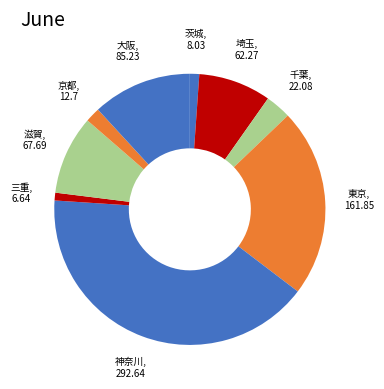

Is there any slice that represents more than half of the pie?

No